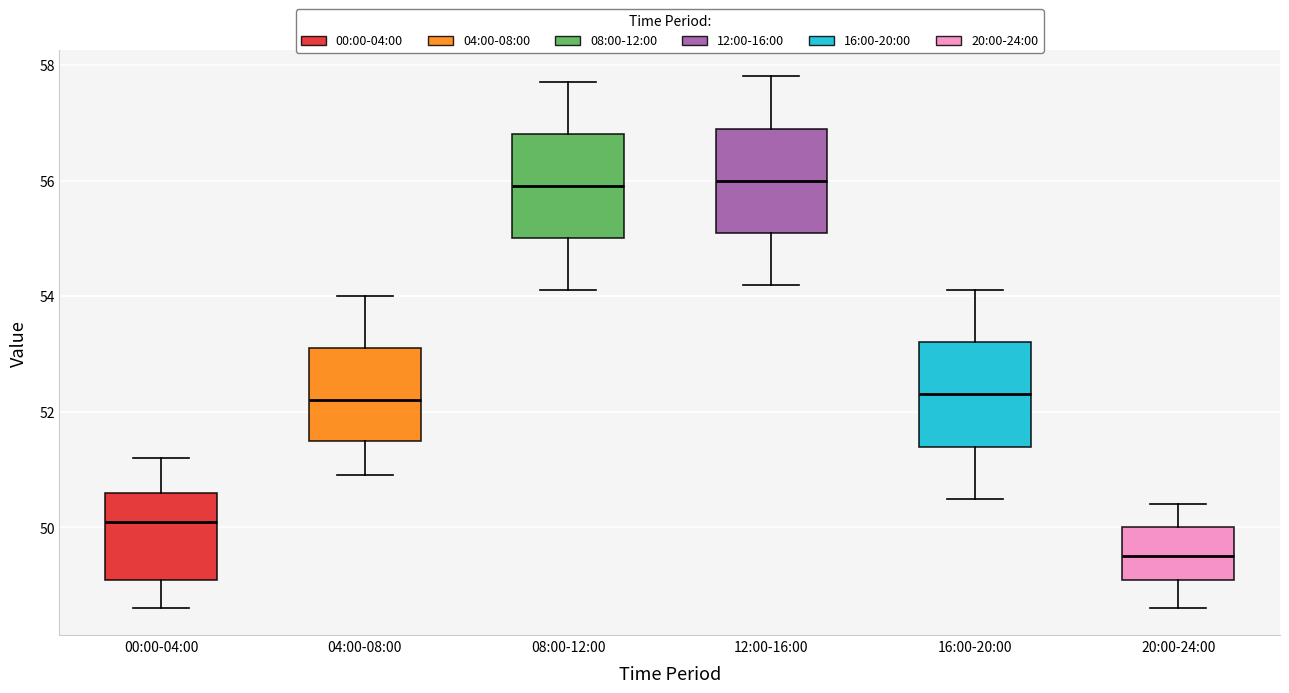

Which box has the lowest median line?

20:00-24:00